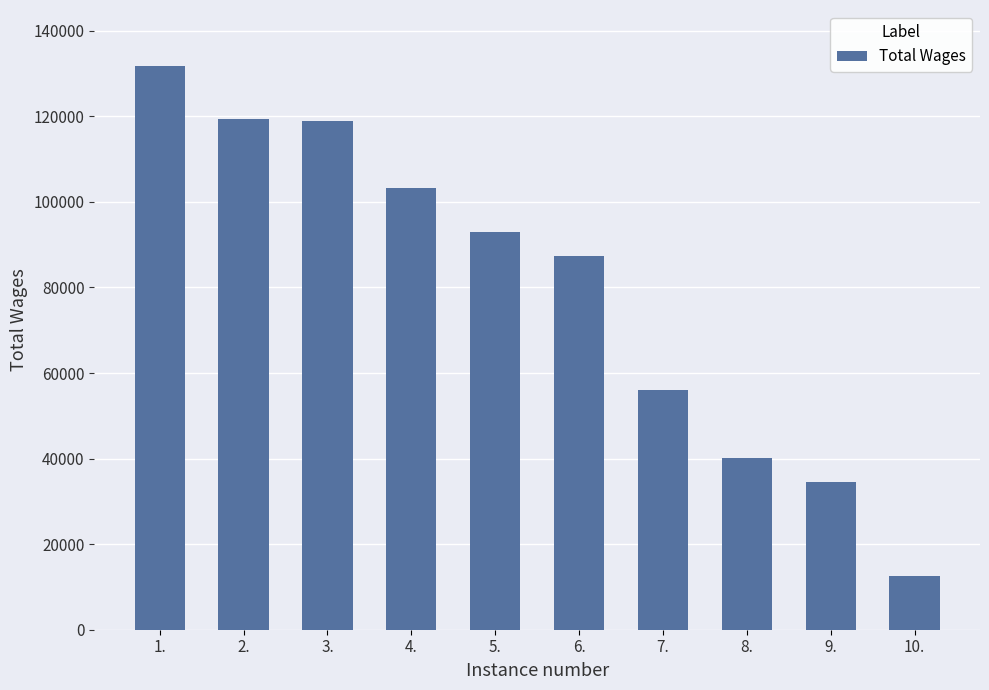

What is the difference between the maximum and minimum values?

119155